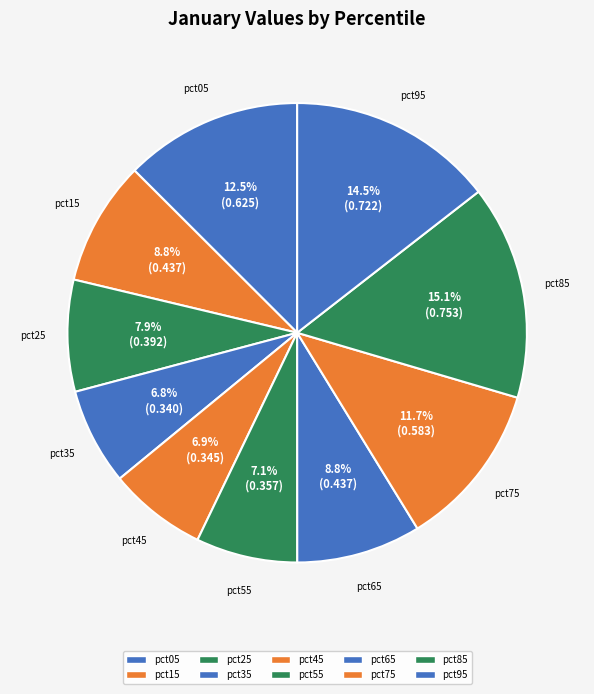

How many slices are in this pie chart?

10